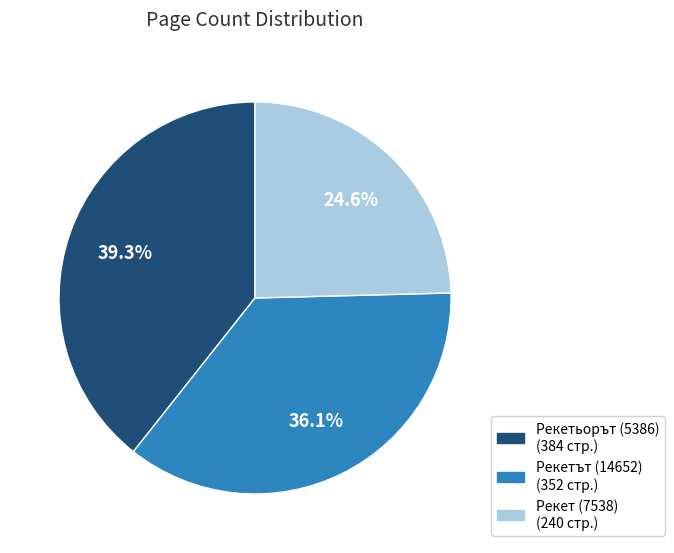

To the nearest percent, what percentage of the pie is Рекет (7538)?

25%